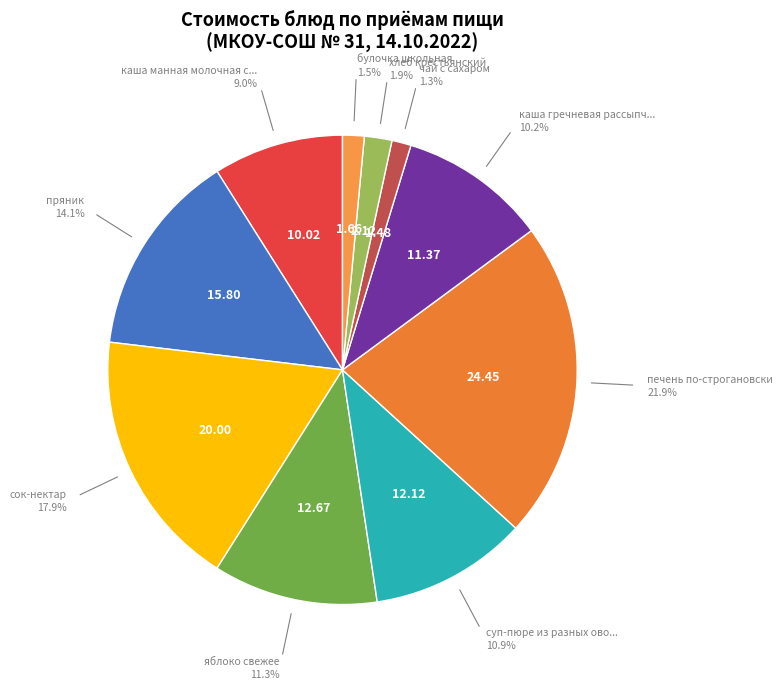

How many segments does this pie chart have?

10